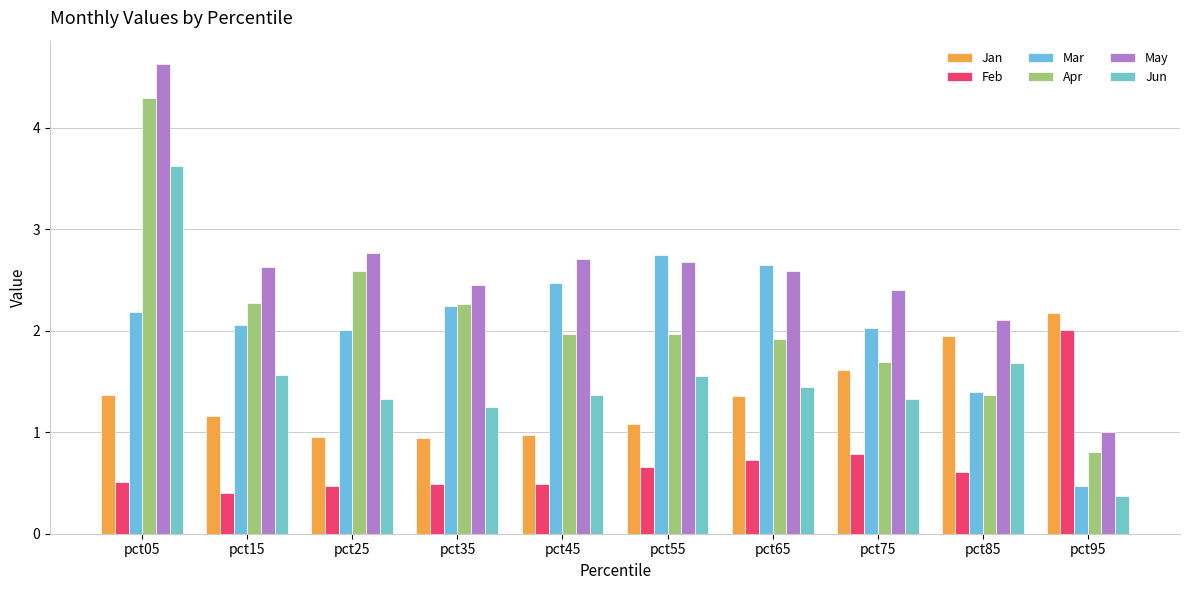

Reading left to right, extract all data points from this chart.

Jan: pct05=1.4	pct15=1.2	pct25=0.9	pct35=0.9	pct45=1.0	pct55=1.1	pct65=1.4	pct75=1.6	pct85=1.9	pct95=2.2
Feb: pct05=0.5	pct15=0.4	pct25=0.5	pct35=0.5	pct45=0.5	pct55=0.7	pct65=0.7	pct75=0.8	pct85=0.6	pct95=2.0
Mar: pct05=2.2	pct15=2.1	pct25=2.0	pct35=2.2	pct45=2.5	pct55=2.7	pct65=2.6	pct75=2.0	pct85=1.4	pct95=0.5
Apr: pct05=4.3	pct15=2.3	pct25=2.6	pct35=2.3	pct45=2.0	pct55=2.0	pct65=1.9	pct75=1.7	pct85=1.4	pct95=0.8
May: pct05=4.6	pct15=2.6	pct25=2.8	pct35=2.4	pct45=2.7	pct55=2.7	pct65=2.6	pct75=2.4	pct85=2.1	pct95=1.0
Jun: pct05=3.6	pct15=1.6	pct25=1.3	pct35=1.2	pct45=1.4	pct55=1.6	pct65=1.4	pct75=1.3	pct85=1.7	pct95=0.4